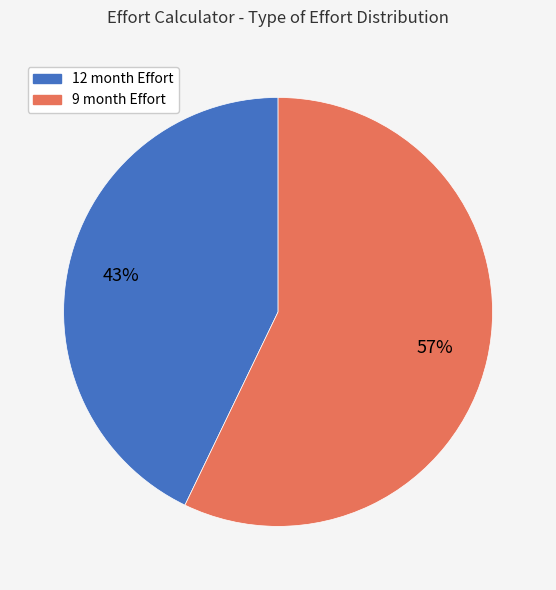

To the nearest percent, what portion does 9 month Effort represent?

57%